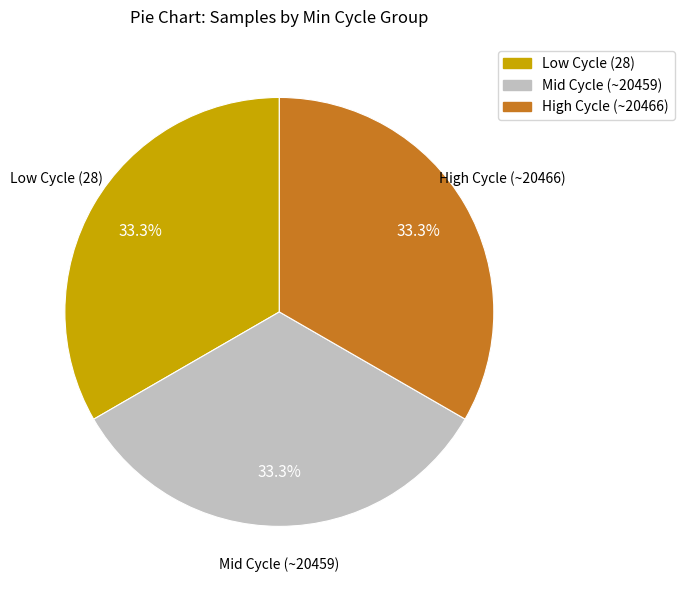

Does any single category account for the majority?

No